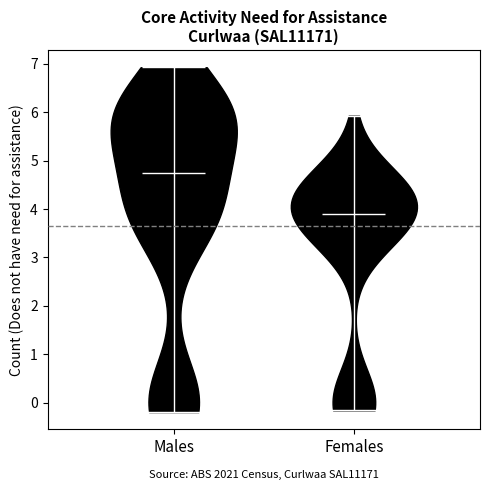

Reading left to right, read every violin against the y-axis: where its median line is, and the lowest and highest points it reaches. The values are not printed on the chart, so give them approximately, as read against the axis.

Males: median line 4.7, lowest point -0.2, highest point 6.9
Females: median line 3.9, lowest point -0.2, highest point 5.9